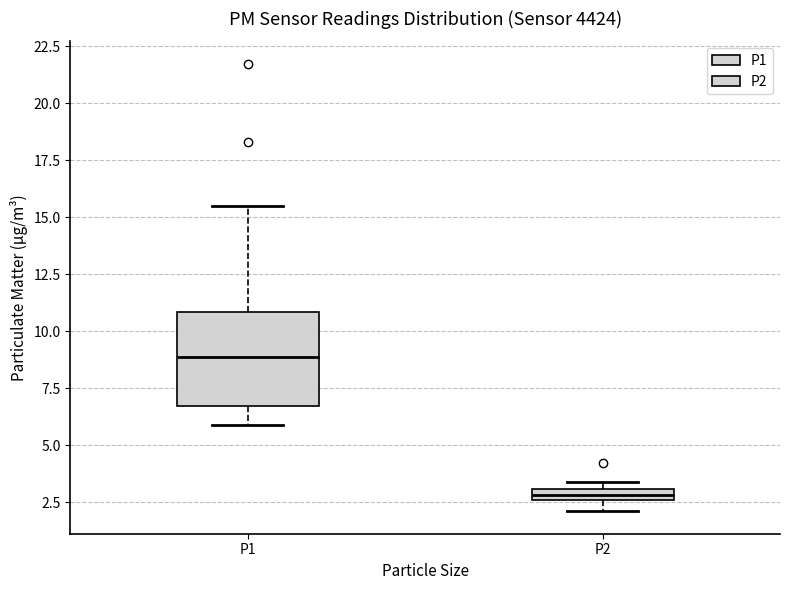

Where is the upper edge of the box for P2 on the y-axis? The values are not printed on the chart, so give them approximately, as read against the axis.

3.0